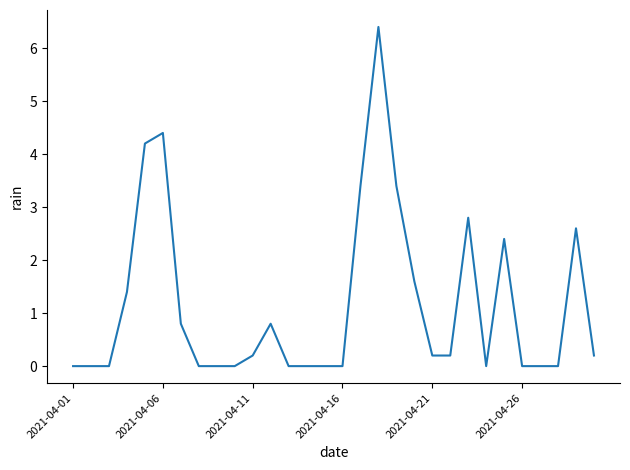

Does the chart display data point markers on the line(s)?

No